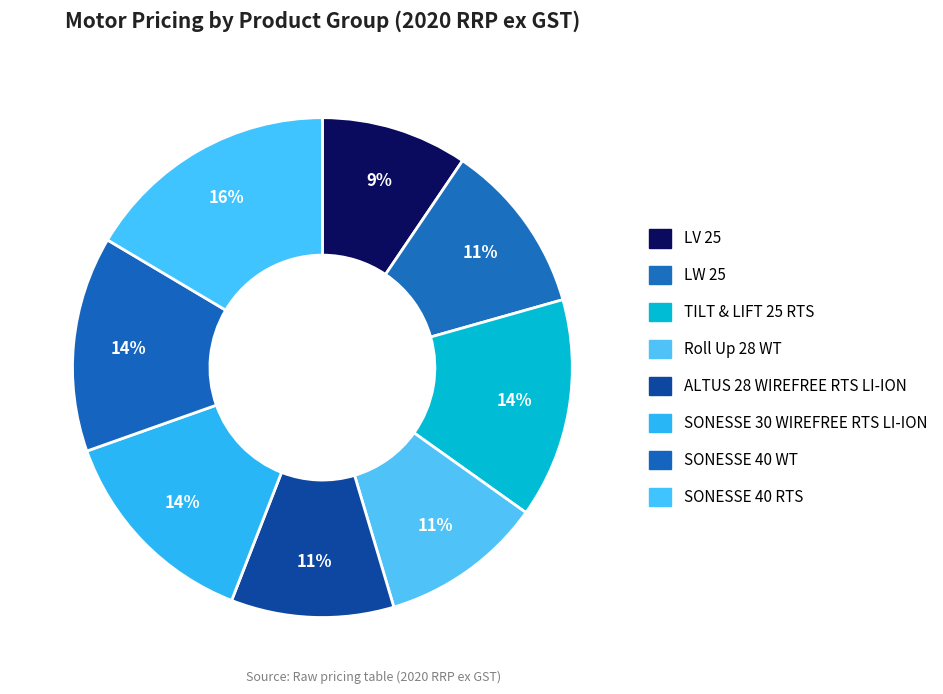

How many slices are in this pie chart?

8